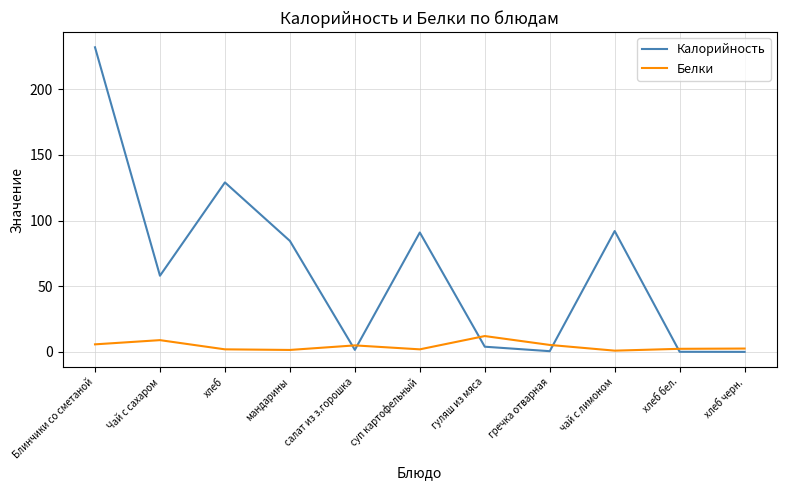

List the series in order of their peak value, highest first.

Калорийность, Белки